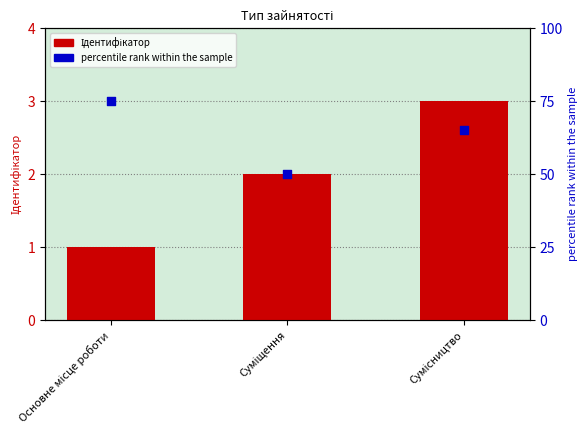

What are all the series names shown in the legend?

Ідентифікатор, percentile rank